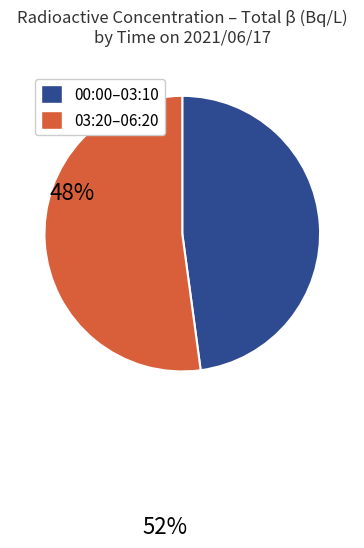

Does any single category account for the majority?

Yes